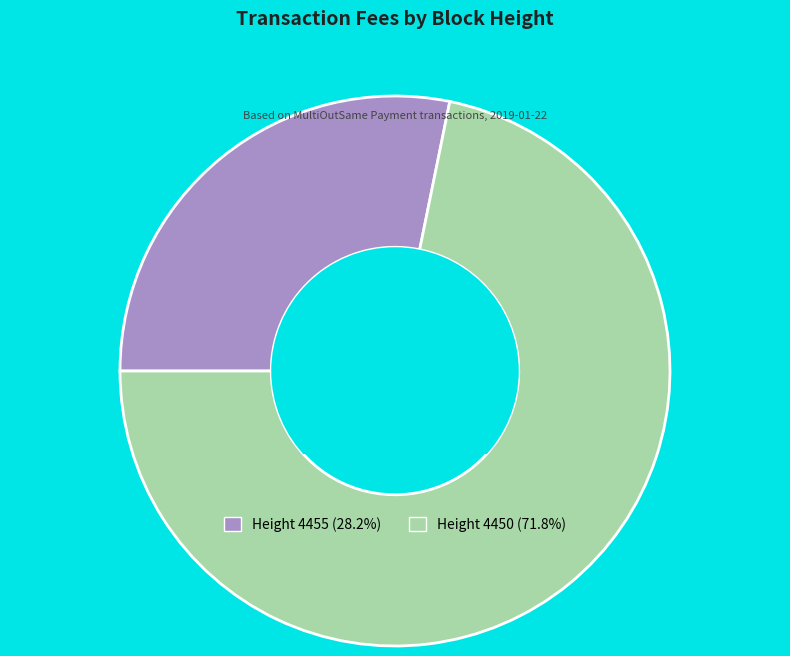

Is there a majority slice in this chart?

Yes